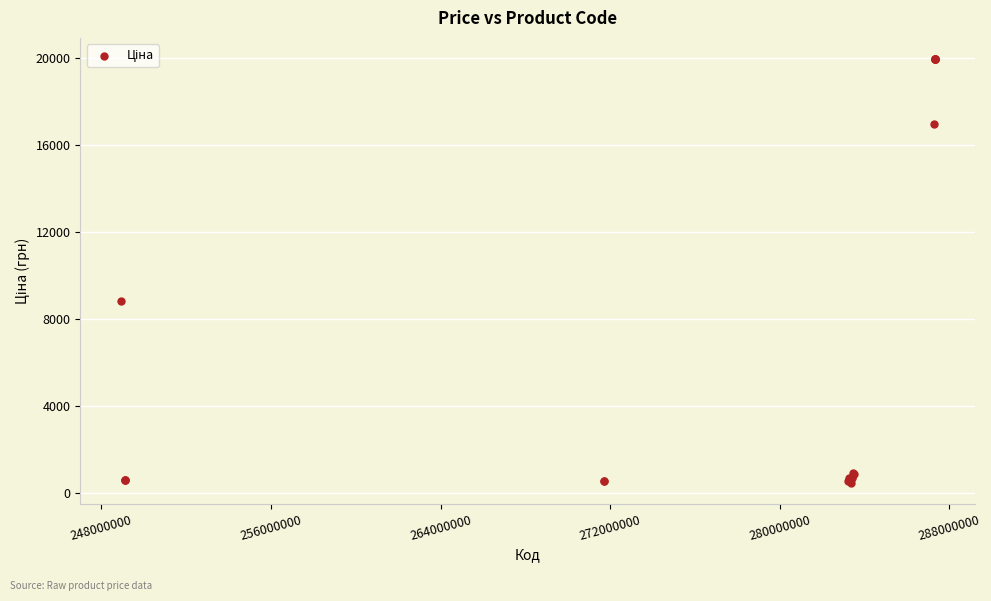

What Y value in the scatter plot is closest to 10229?

8856.7